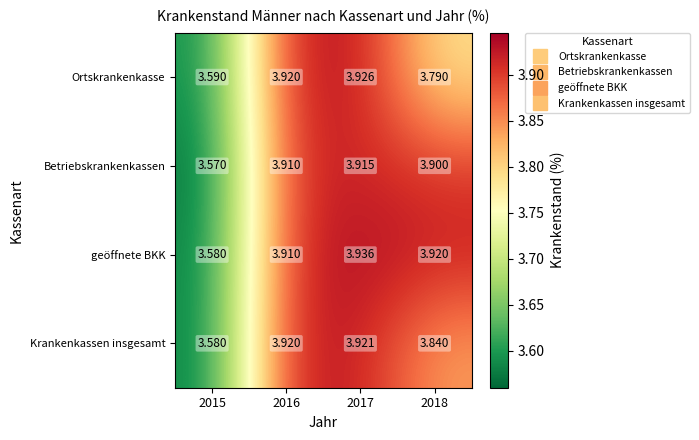

List the series in order of their overall mean, highest first.

geöffnete BKK, Betriebskrankenkassen, Krankenkassen insgesamt, Ortskrankenkasse